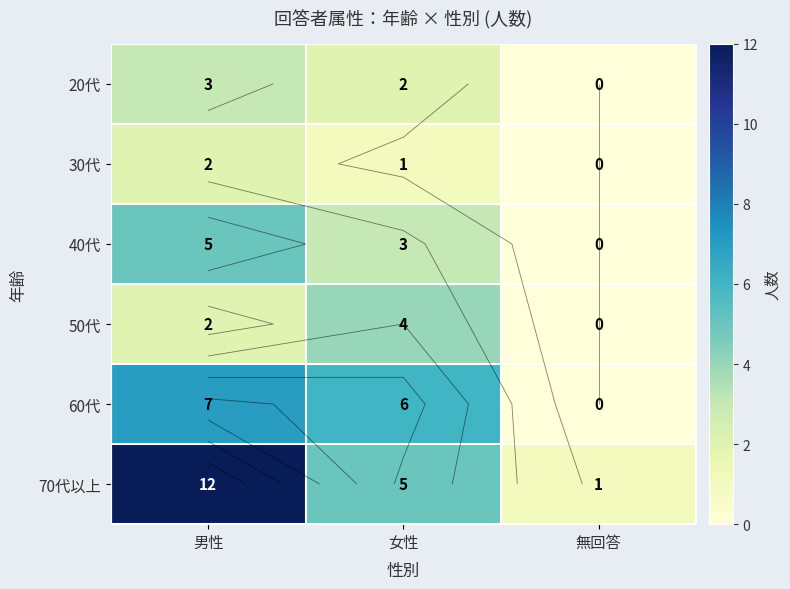

Where does the 50代 series first go above 2?

女性